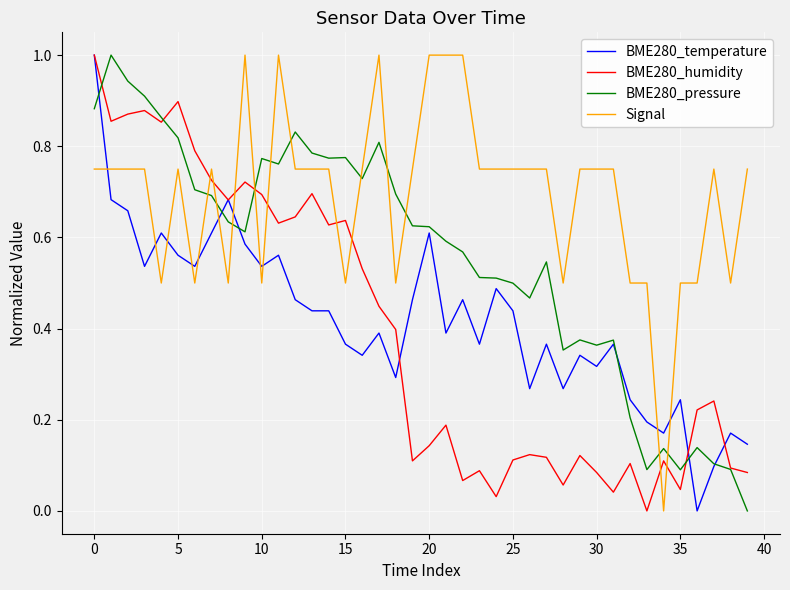

Which series has the largest total across all categories?

Signal